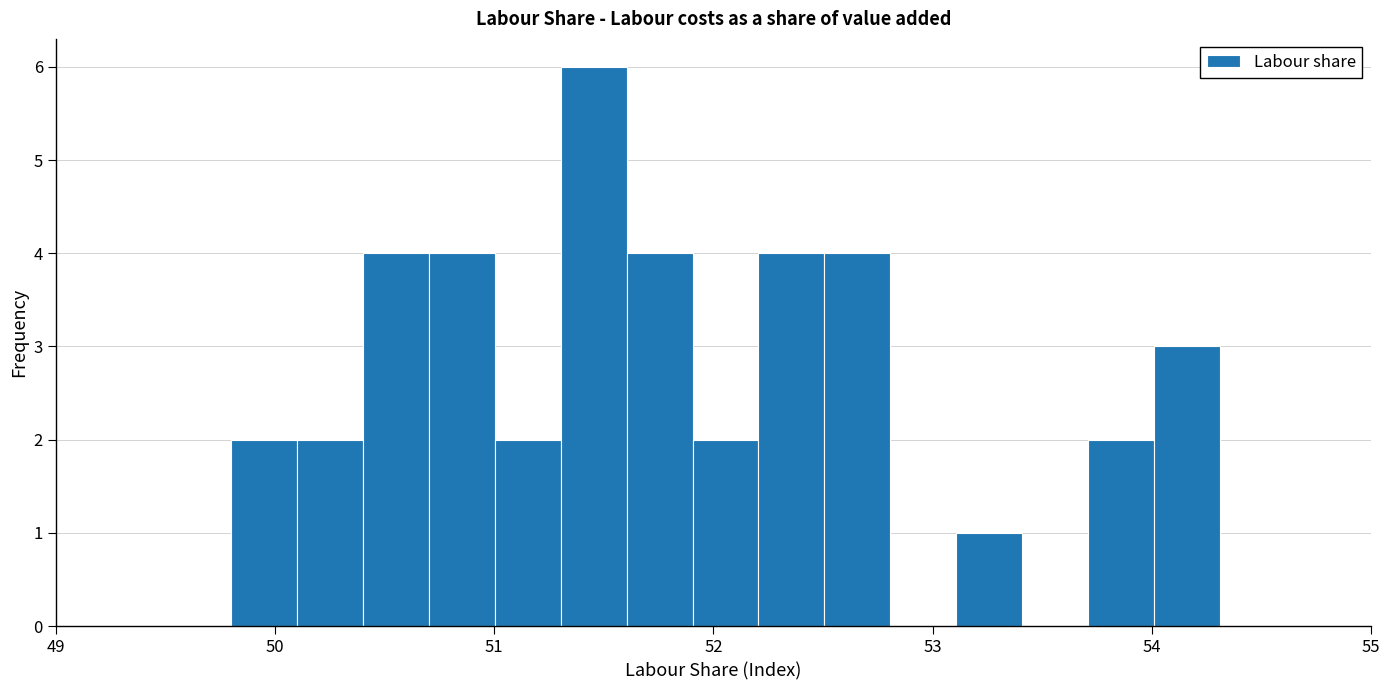

Around what value on the x-axis is the tallest bar? Give the approximate position of its centre, as read against the axis.

51.5